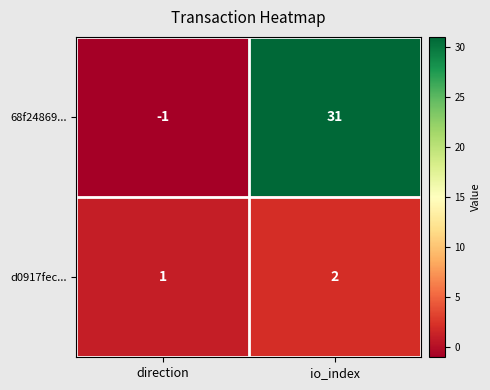

At which category does the chart reach its minimum across all series?

direction